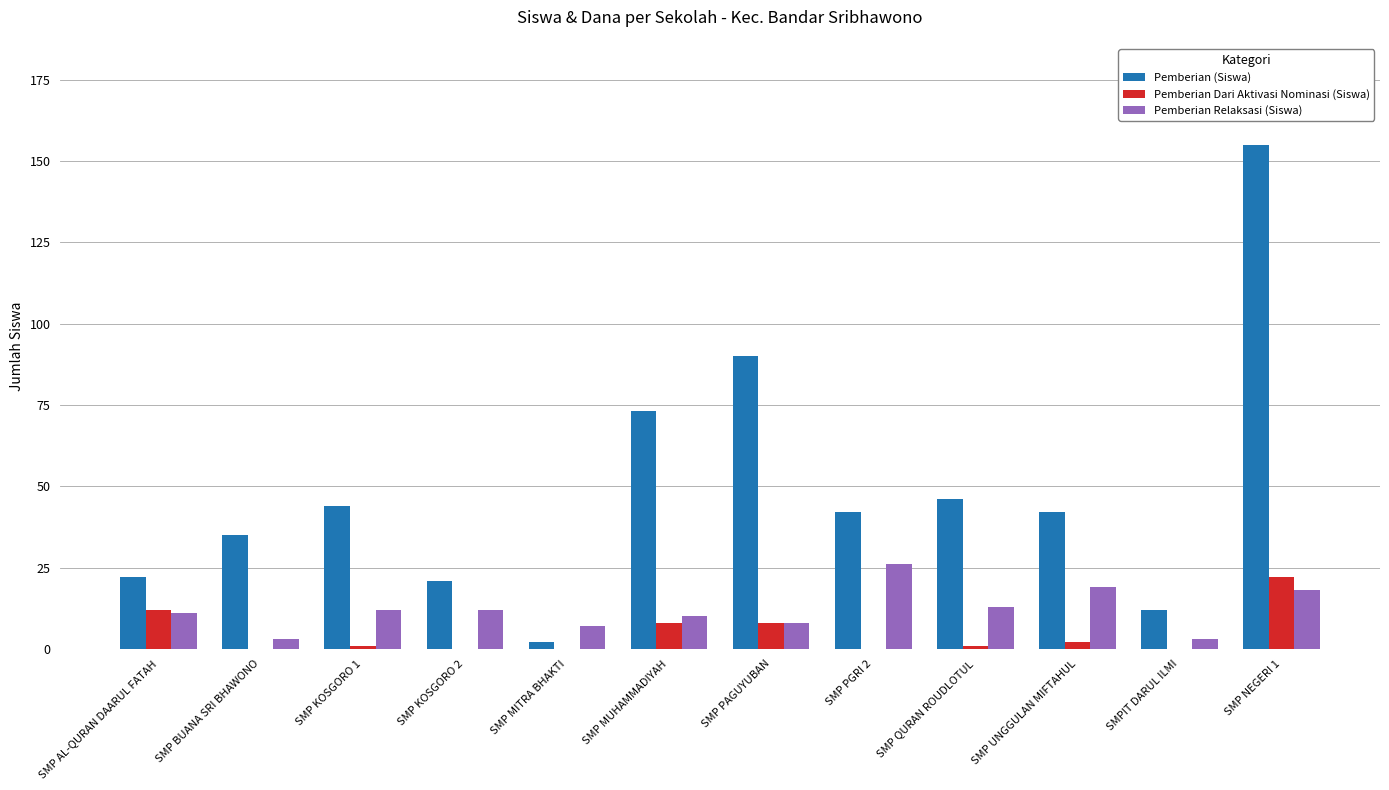

What is the total value across all series at SMP MITRA BHAKTI?

9